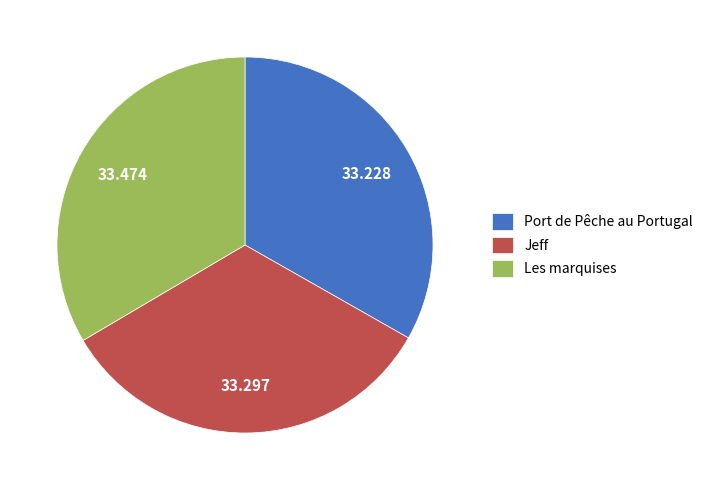

Do Port de Pêche au Portugal and Les marquises together represent more than half of the pie?

Yes